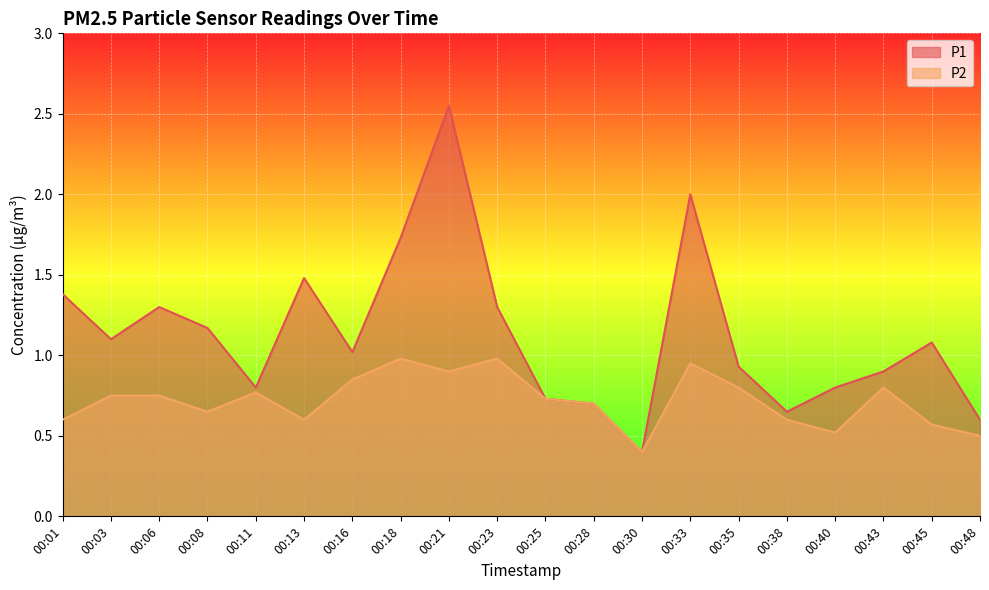

Reading left to right, transcribe all the data shown in this chart.

P1: 1.4	1.1	1.3	1.2	0.8	1.5	1.0	1.7	2.5	1.3	0.7	0.7	0.4	2.0	0.9	0.7	0.8	0.9	1.1	0.6
P2: 0.6	0.8	0.8	0.7	0.8	0.6	0.8	1.0	0.9	1.0	0.7	0.7	0.4	0.9	0.8	0.6	0.5	0.8	0.6	0.5